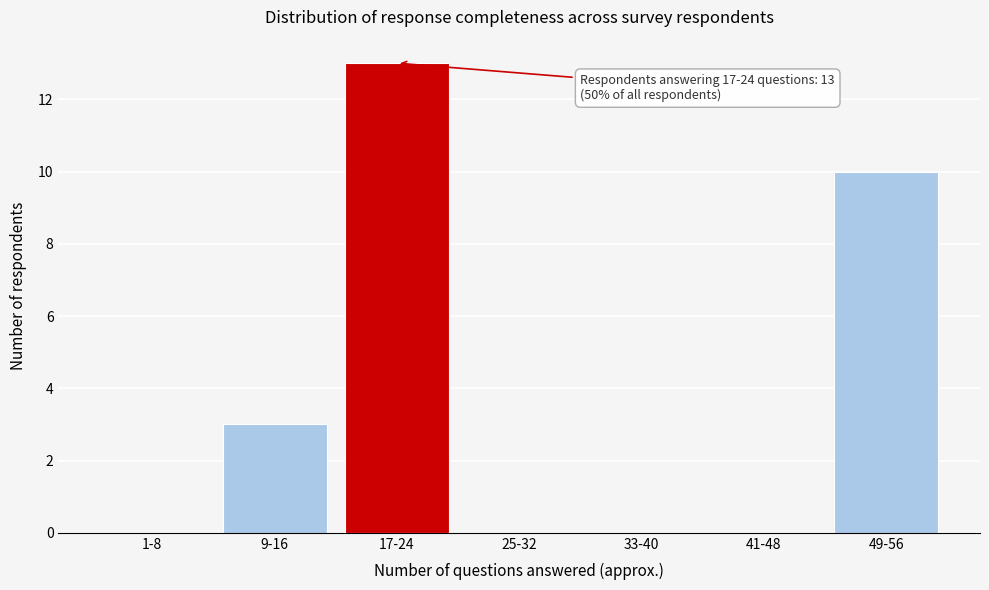

Reading right to left, list all the values displayed in this chart.

49-56=10	41-48=0	33-40=0	25-32=0	17-24=13	9-16=3	1-8=0